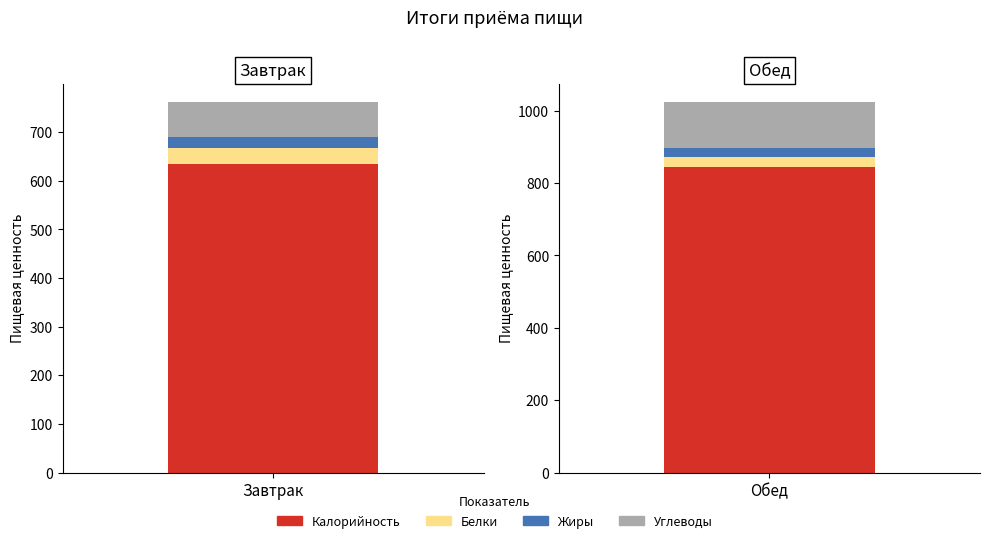

How many data points in Калорийность are less than 842?

1